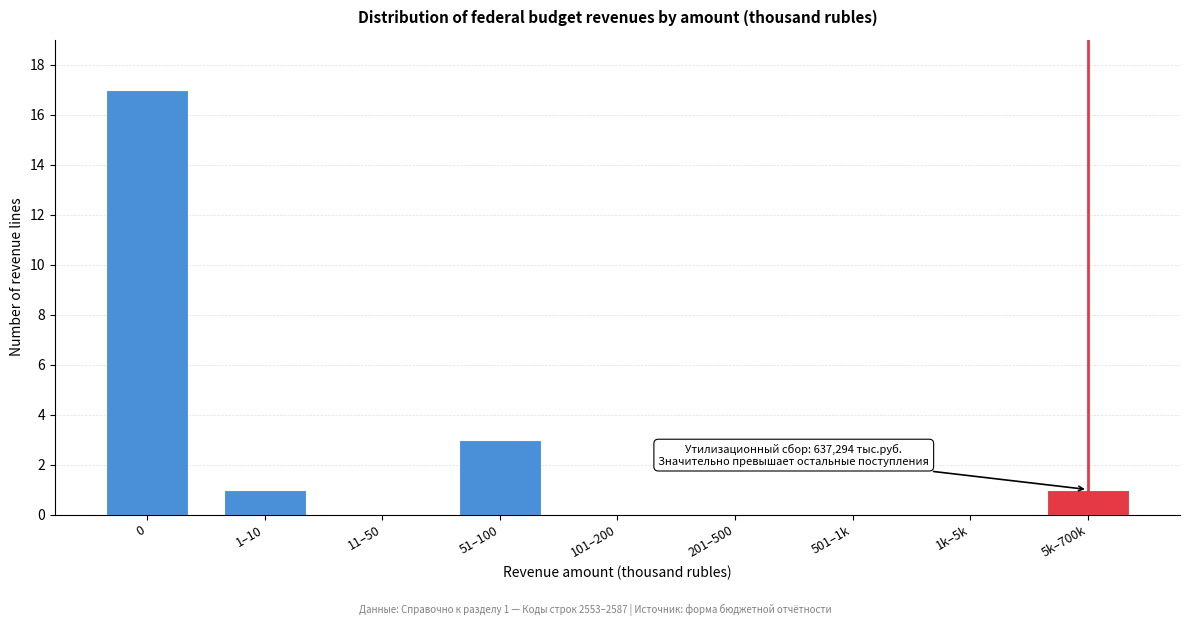

Reading left to right, list all the values displayed in this chart.

0=17	1–10=1	11–50=0	51–100=3	101–200=0	201–500=0	501–1k=0	1k–5k=0	5k–700k=1